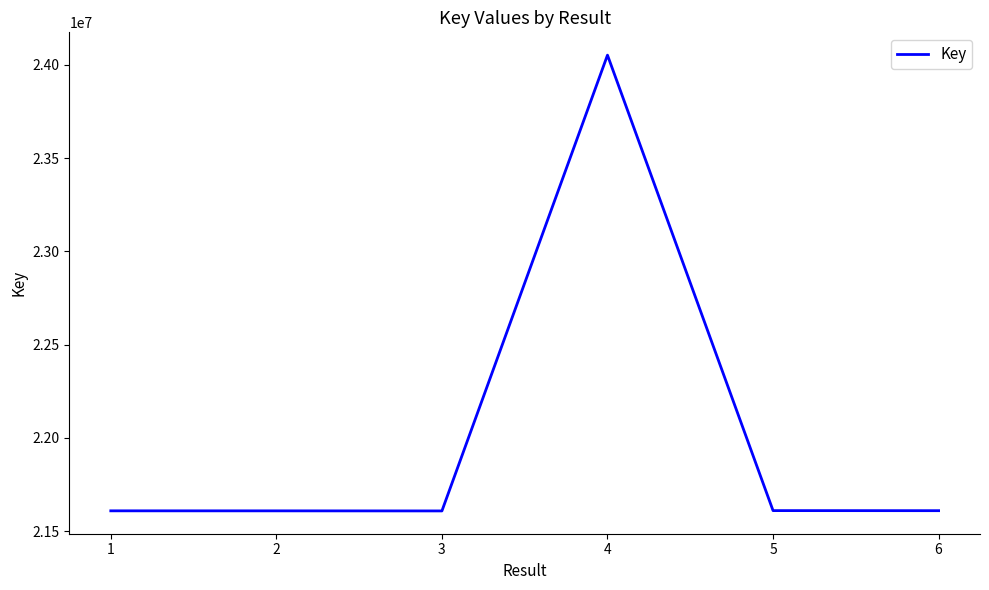

The chart shows a value of 24051966 at 4. True or false?

True